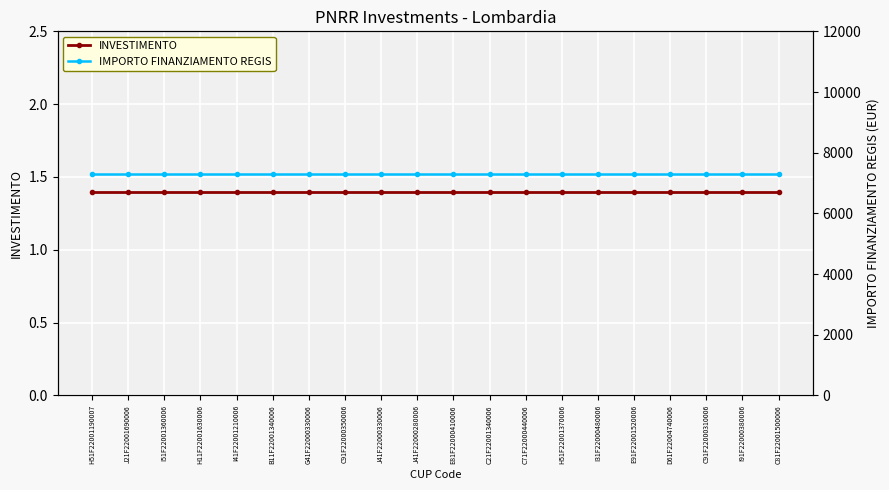

Between H51F22001190007 and B11F22001340006, which series saw the biggest shift?

INVESTIMENTO